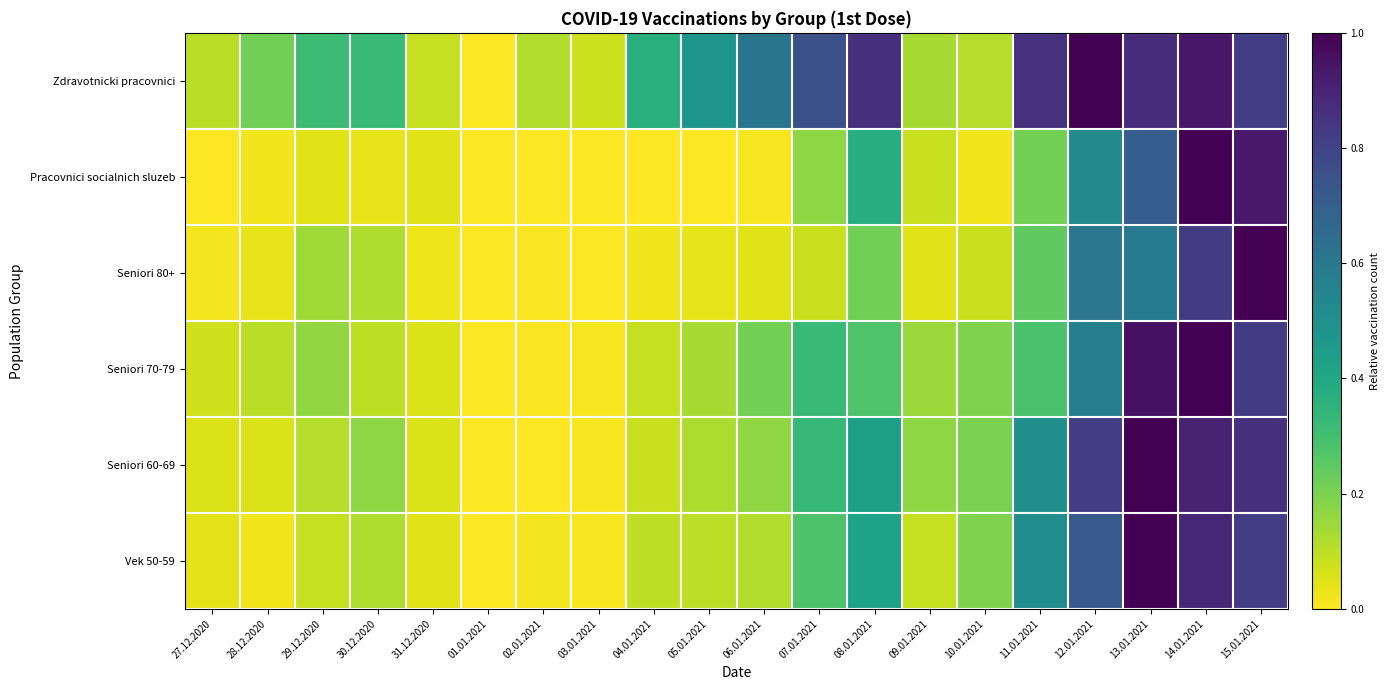

Which series has the largest range (max minus min)?

Zdravotnicki pracovnici